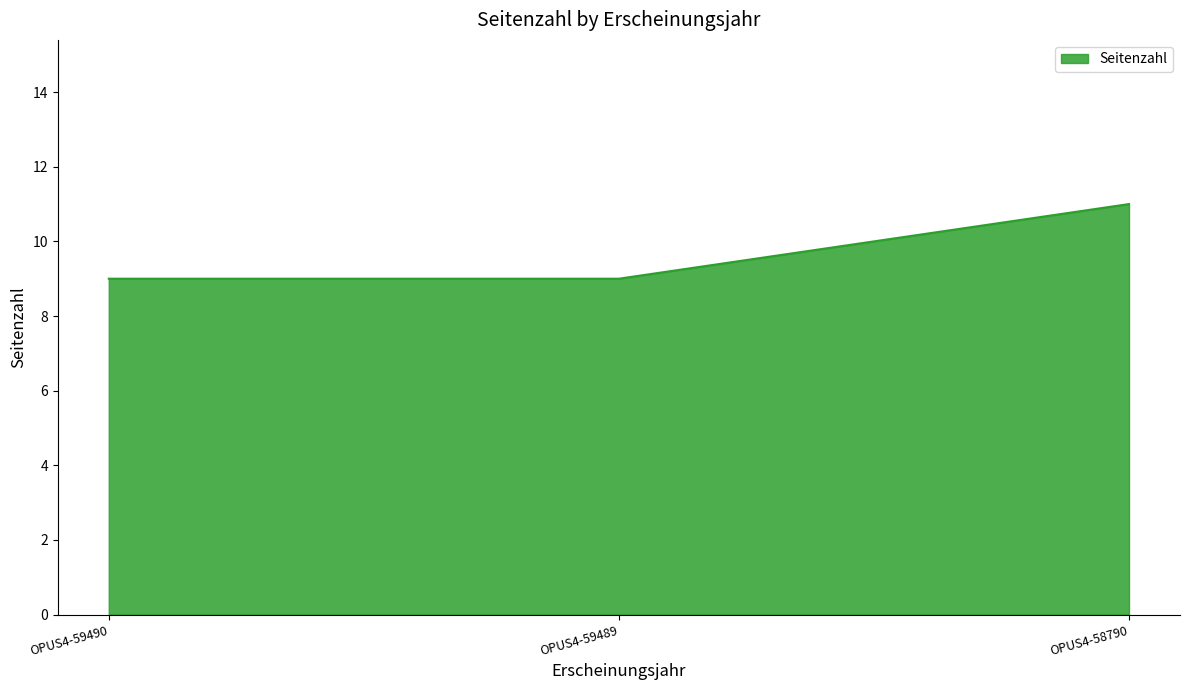

At which category does the chart reach its peak across all series?

OPUS4-58790